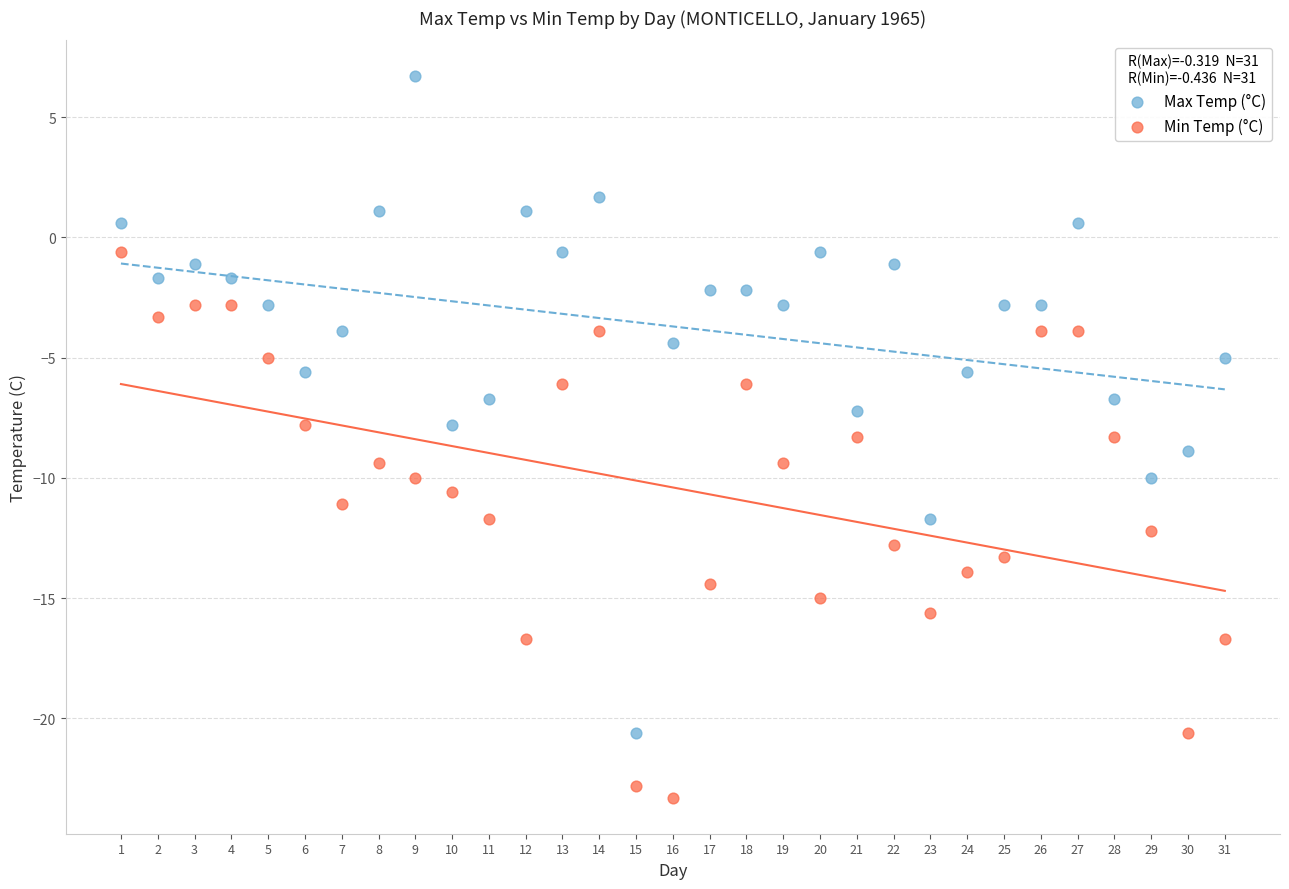

What is the X range (max minus min) for the scatter plot?

30.0